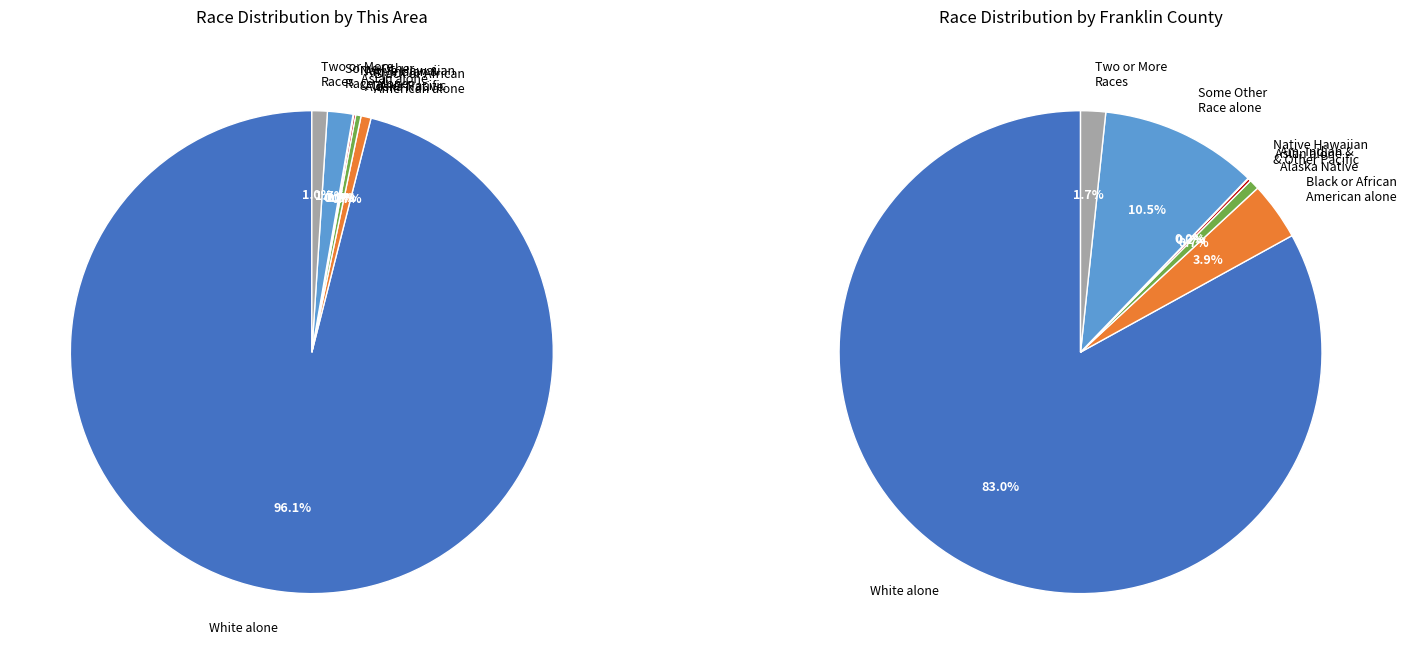

Is there a majority slice in this chart?

Yes